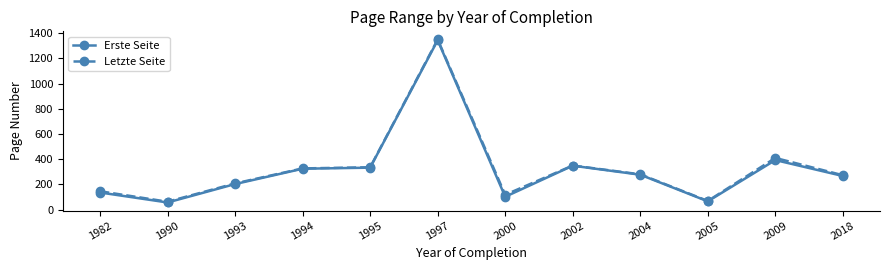

Is it true that Letzte Seite equals 182.0 at 1995?

False